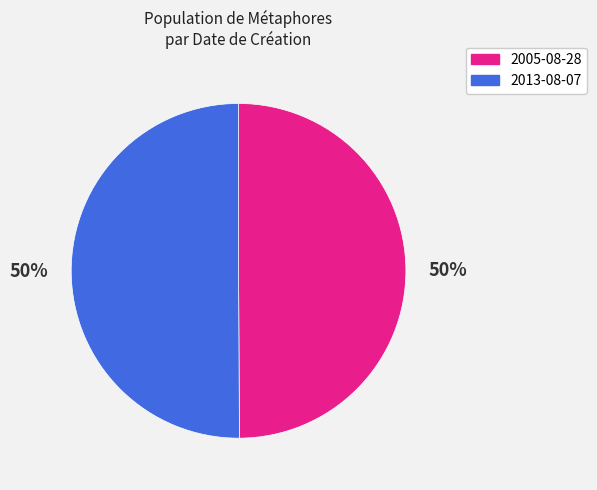

To the nearest percent, what is the combined percentage of 2005-08-28 and 2013-08-07?

100%